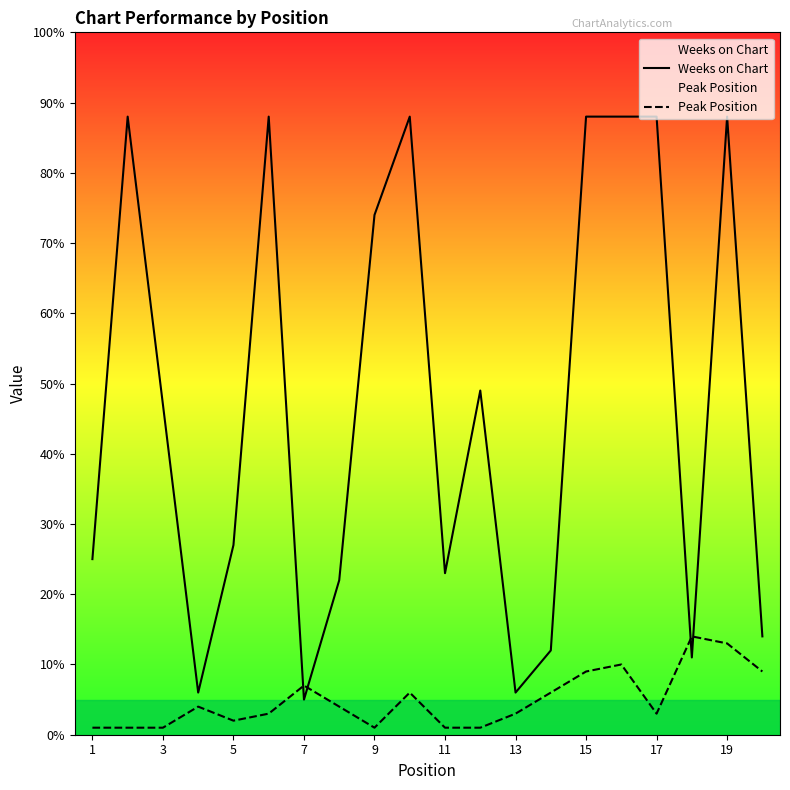

What is the difference between the maximum and second lowest values in the Peak Position series?

13